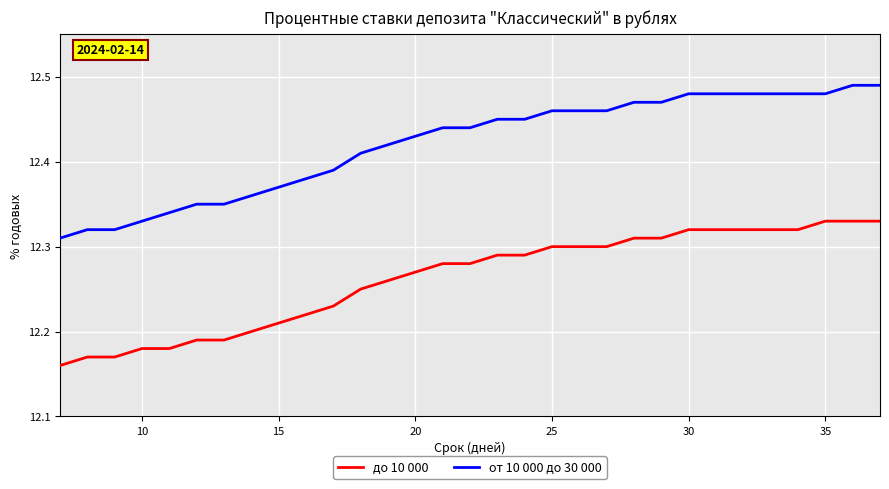

What is the sum of all от 10 000 до 30 000 values?

385.0